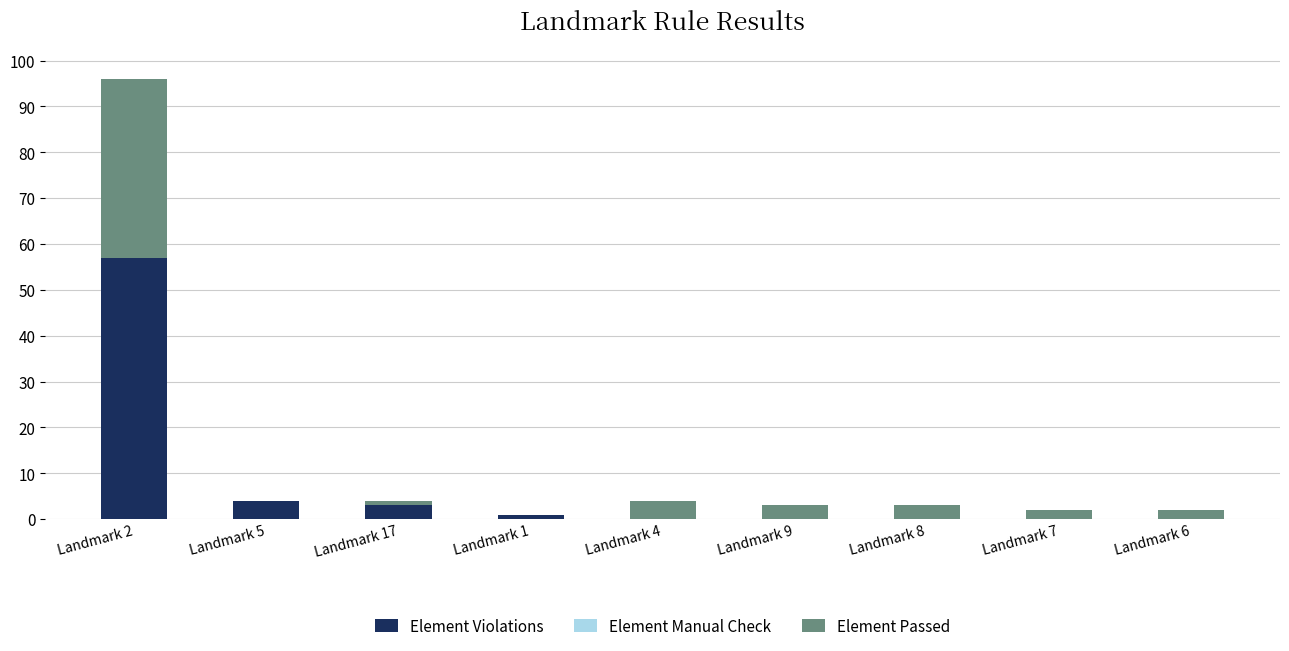

What is the maximum value for Element Violations?

57